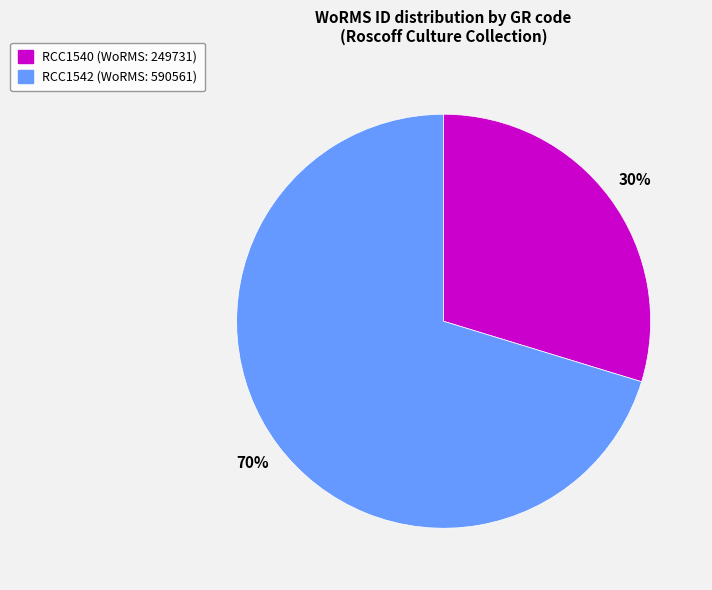

The RCC1540 slice represents 43% of the pie. True or false?

False